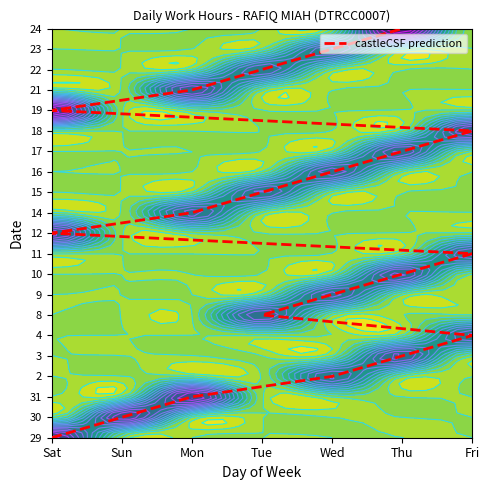

At which label does the data first exceed 10?

Mon